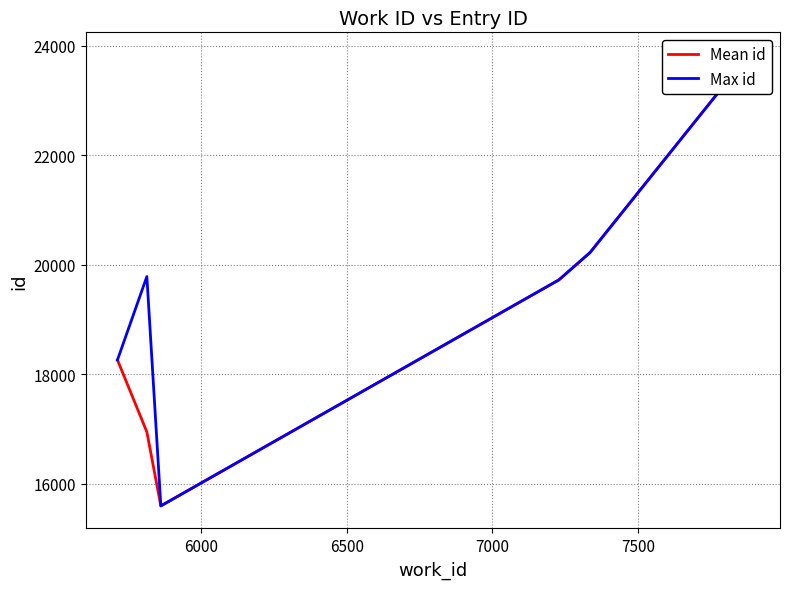

How many interior local valleys does the Max id series have?

1